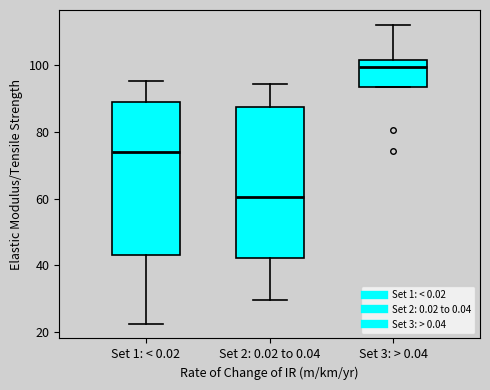

Reading left to right, transcribe this box plot: for each box, give where its median line is, the range the box spans, and where its two whiskers end, as read against the y-axis. The values are not printed on the chart, so give them approximately, as read against the axis.

Set 1: < 0.02: median 74, box 42 to 90, whiskers 22 to 96
Set 2: 0.02 to 0.04: median 60, box 42 to 88, whiskers 30 to 94
Set 3: > 0.04: median 100, box 94 to 102, whiskers 94 to 112